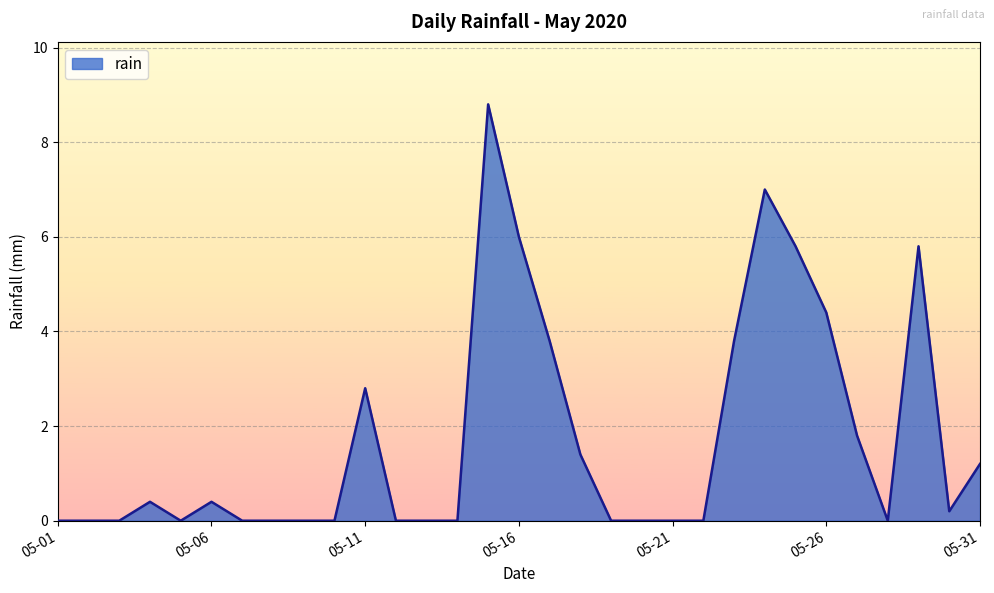

What is the maximum value shown in the chart?

8.8